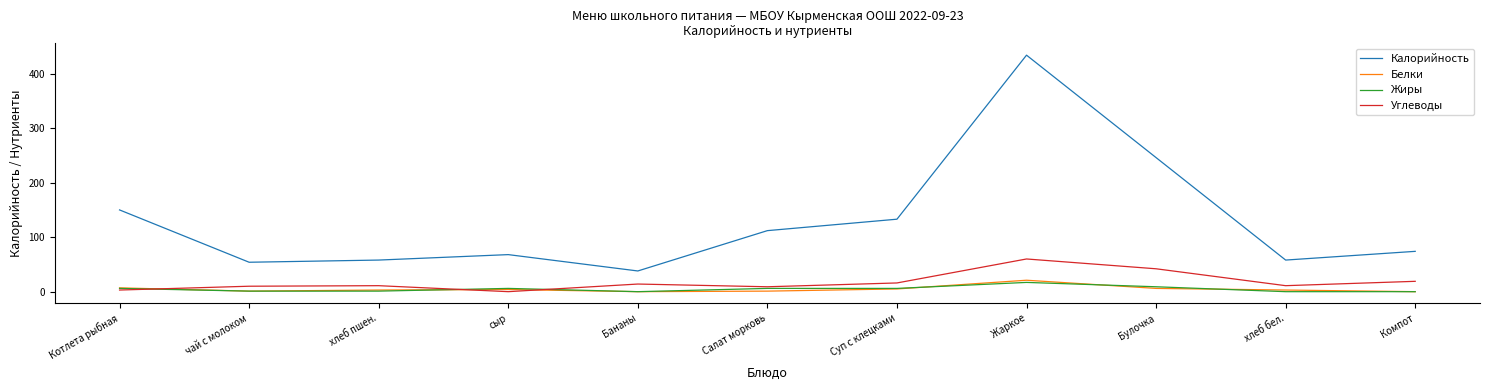

List the series in order of their peak value, highest first.

Калорийность, Углеводы, Белки, Жиры